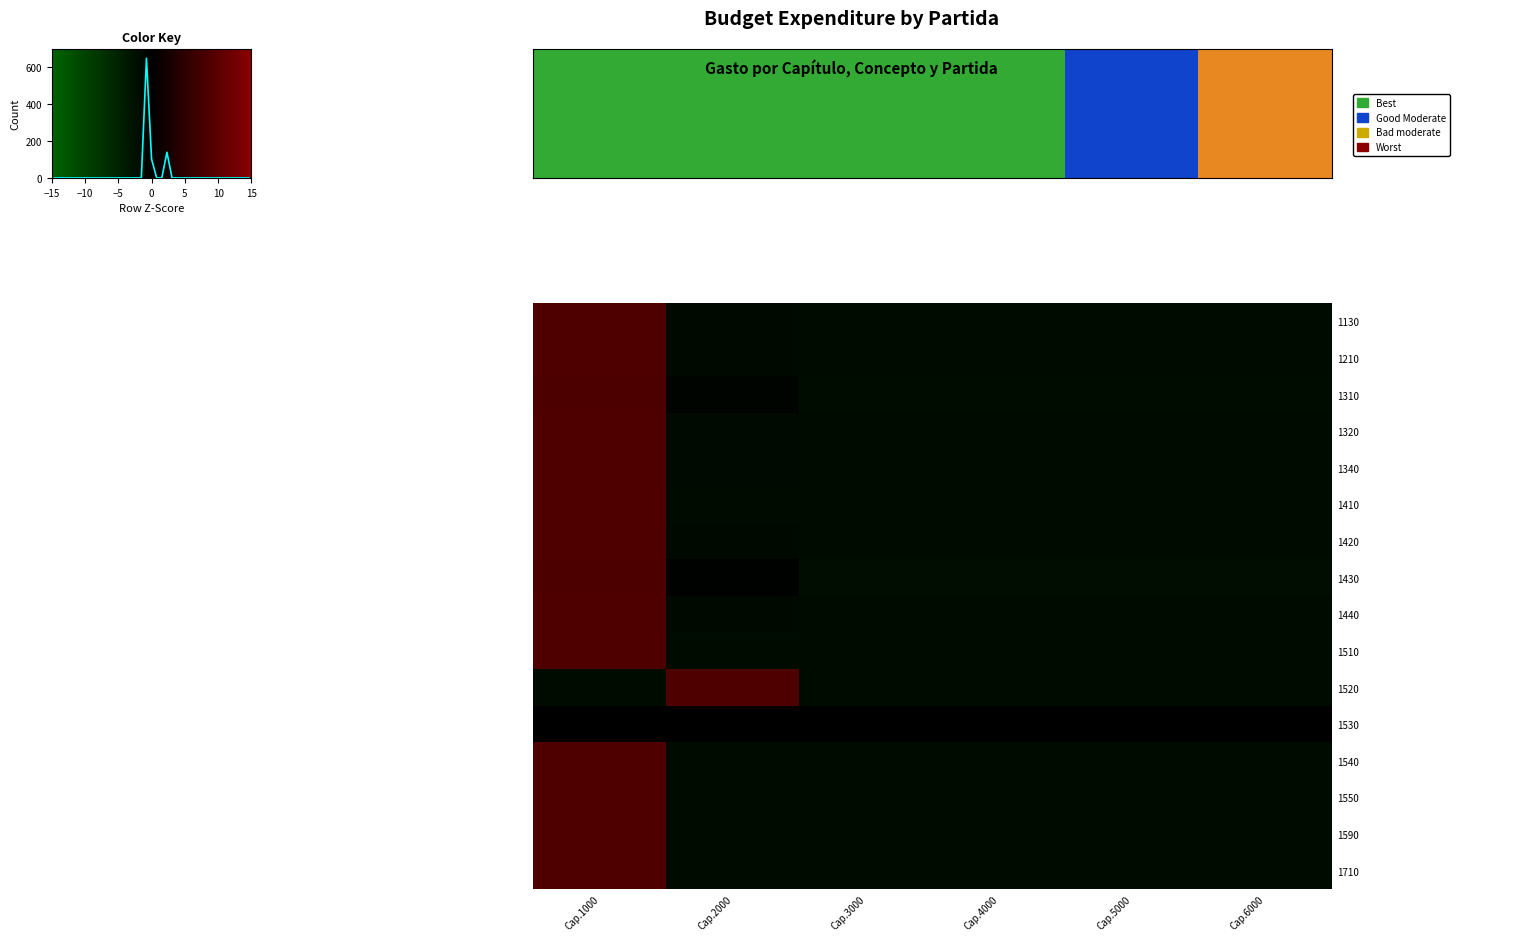

At how many categories does at least one series exceed 2?

2